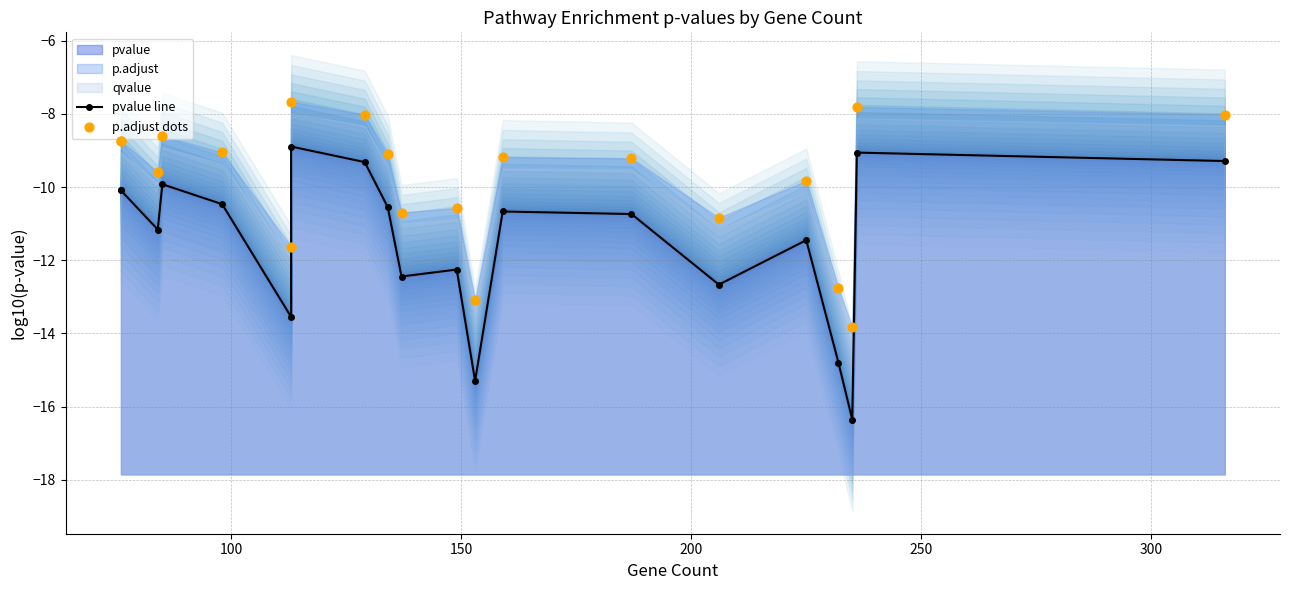

Which series has the widest spread of Y values?

pvalue line